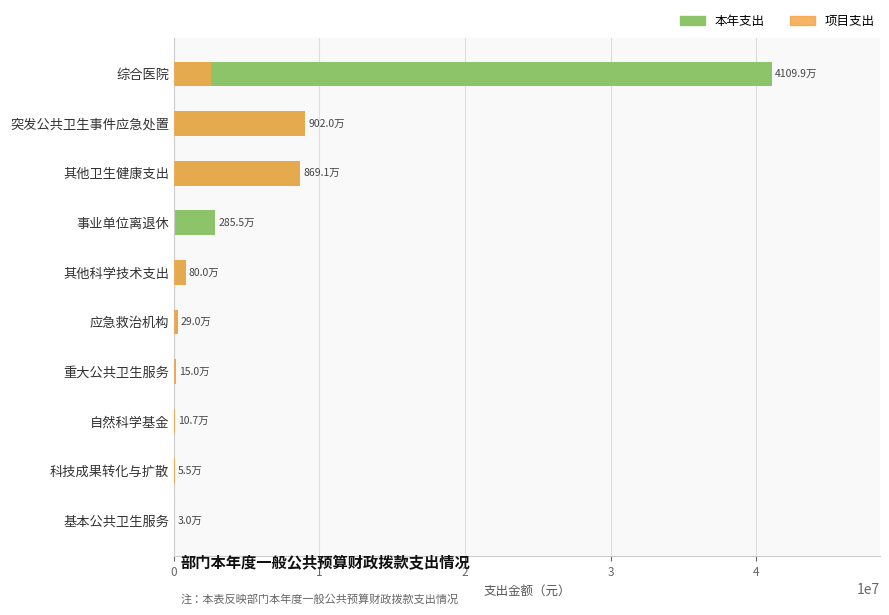

How many groups of bars are there?

10